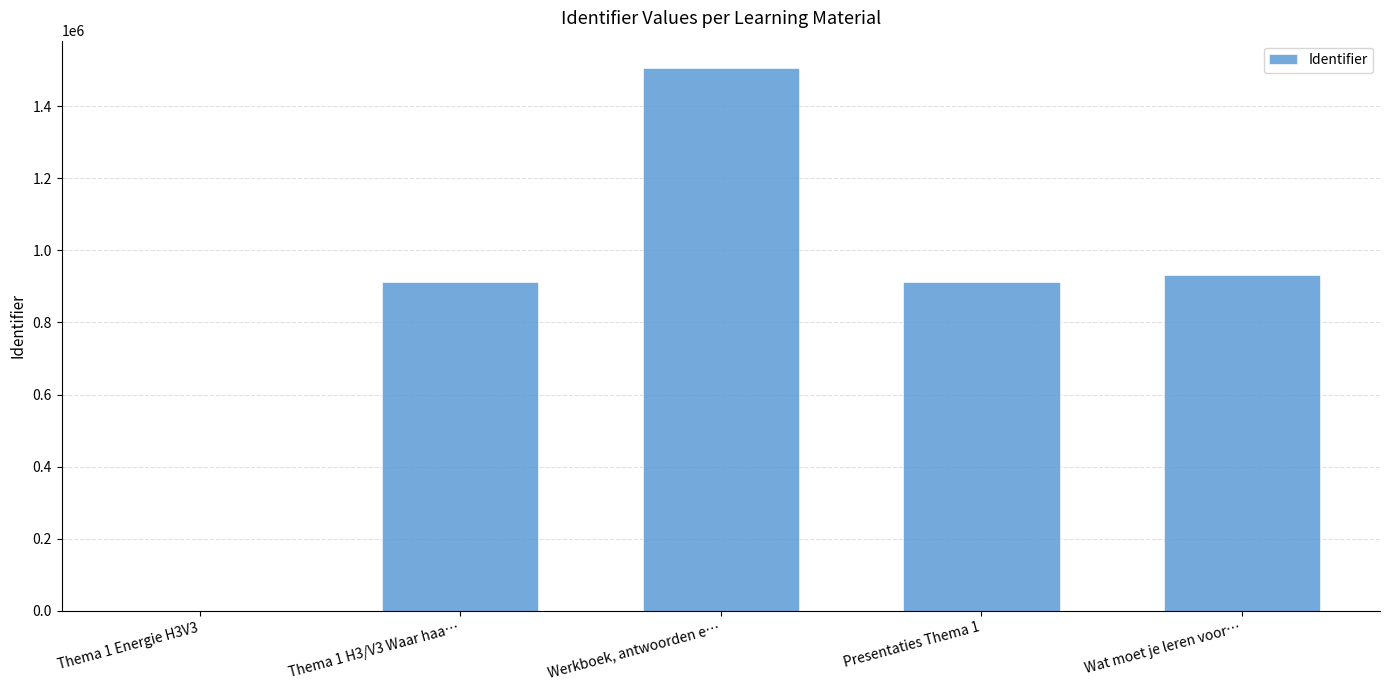

Count the number of categories in the chart.

5